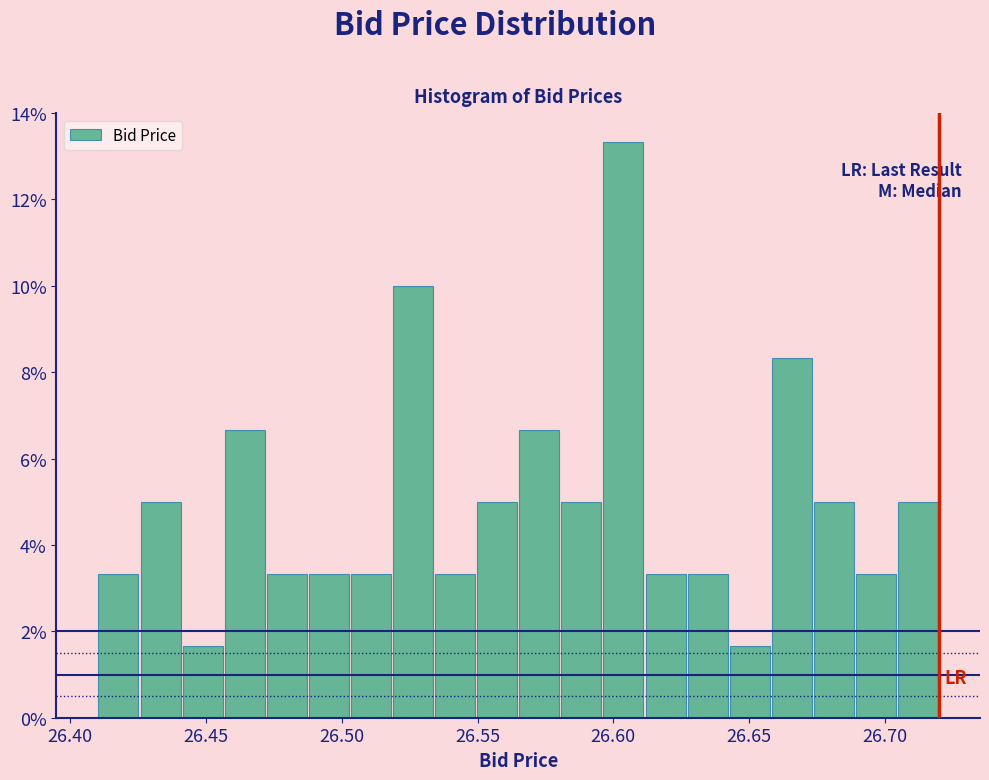

Around what value on the x-axis is the tallest bar? Give the approximate position of its centre, as read against the axis.

26.605